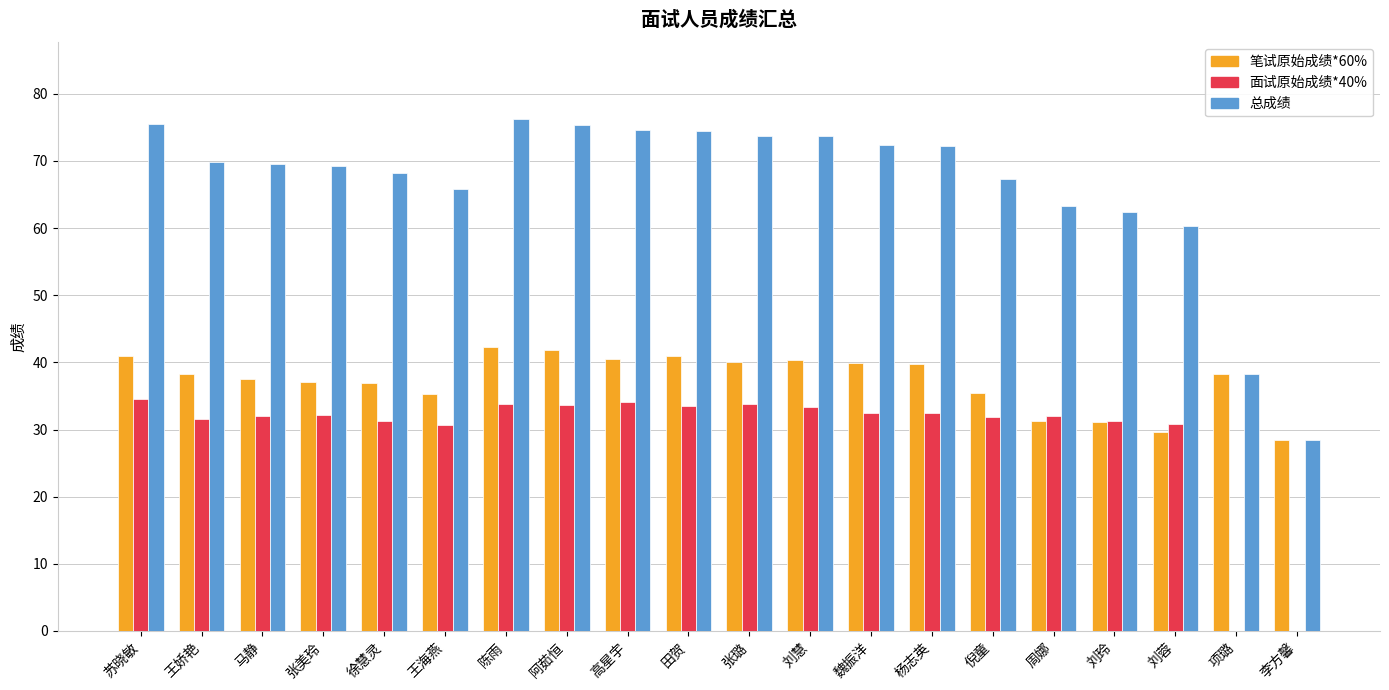

Are the bars grouped side by side (vs. stacked)?

Yes